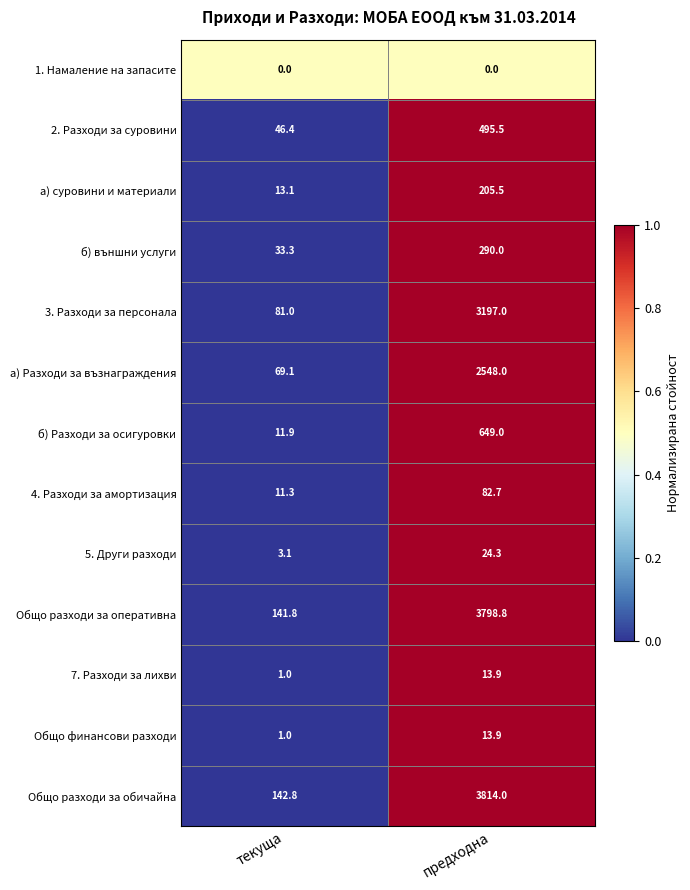

Rank the categories by Общо разходи за оперативна value from lowest to highest.

текуща, предходна